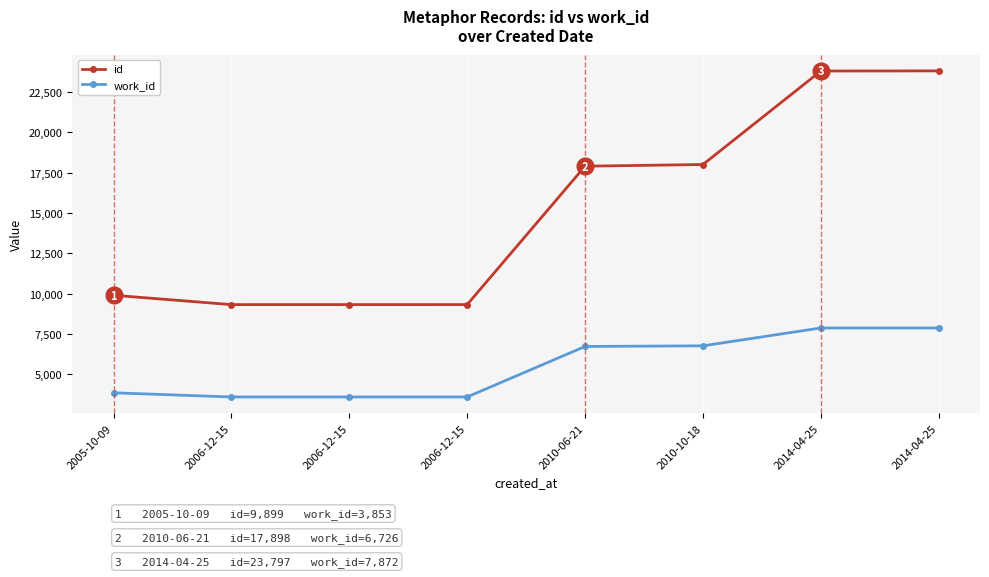

The id series shows 5766 at 2005-10-09. True or false?

False